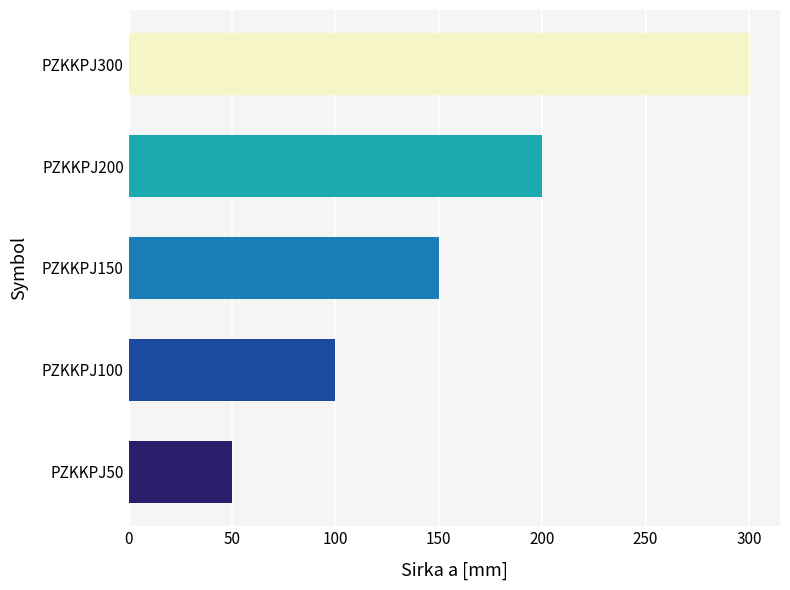

How many series are shown in this chart?

1